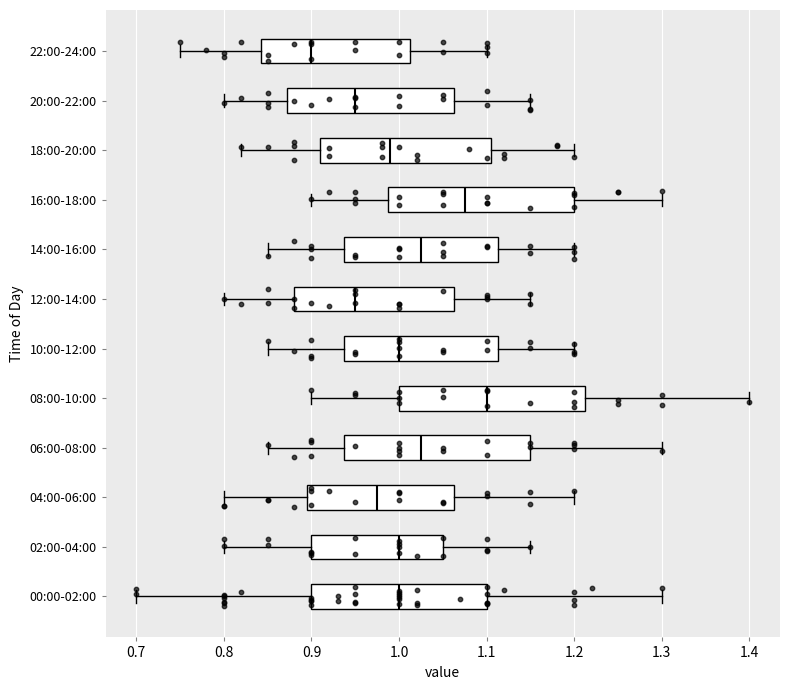

Reading bottom to top, read every box against the x-axis: the position of its median line, the range the box covers, and the ends of its whiskers. The values are not printed on the chart, so give them approximately, as read against the axis.

00:00-02:00: median 1.00, box 0.90 to 1.10, whiskers 0.70 to 1.30
02:00-04:00: median 1.00, box 0.90 to 1.05, whiskers 0.80 to 1.15
04:00-06:00: median 0.98, box 0.90 to 1.06, whiskers 0.80 to 1.20
06:00-08:00: median 1.03, box 0.94 to 1.15, whiskers 0.85 to 1.30
08:00-10:00: median 1.10, box 1.00 to 1.21, whiskers 0.90 to 1.40
10:00-12:00: median 1.00, box 0.94 to 1.11, whiskers 0.85 to 1.20
12:00-14:00: median 0.95, box 0.88 to 1.06, whiskers 0.80 to 1.15
14:00-16:00: median 1.03, box 0.94 to 1.11, whiskers 0.85 to 1.20
16:00-18:00: median 1.08, box 0.99 to 1.20, whiskers 0.90 to 1.30
18:00-20:00: median 0.99, box 0.91 to 1.11, whiskers 0.82 to 1.20
20:00-22:00: median 0.95, box 0.87 to 1.06, whiskers 0.80 to 1.15
22:00-24:00: median 0.90, box 0.84 to 1.01, whiskers 0.75 to 1.10